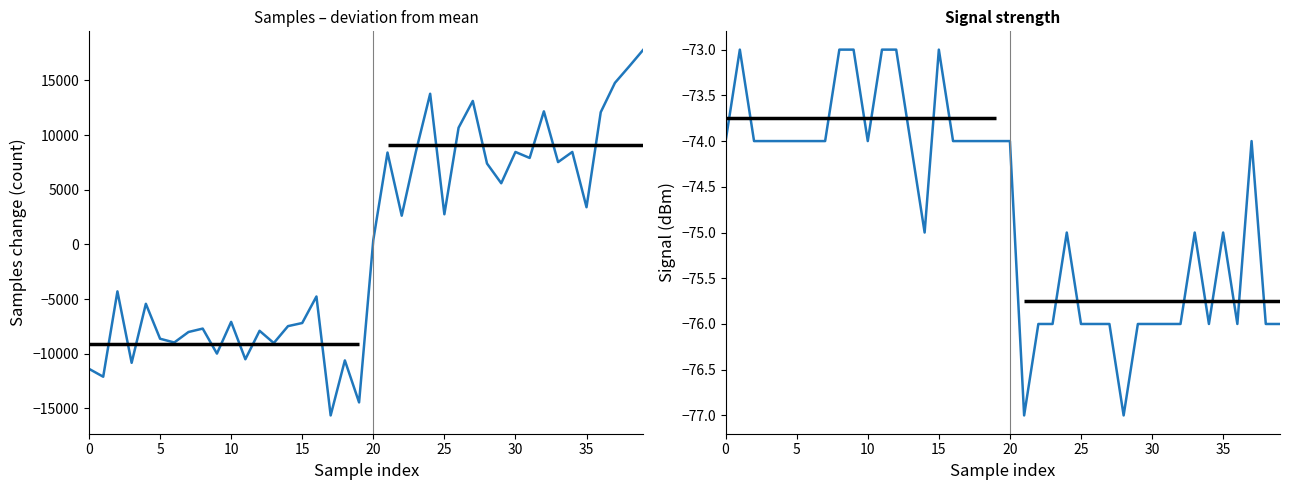

Does the chart have visible grid lines?

No